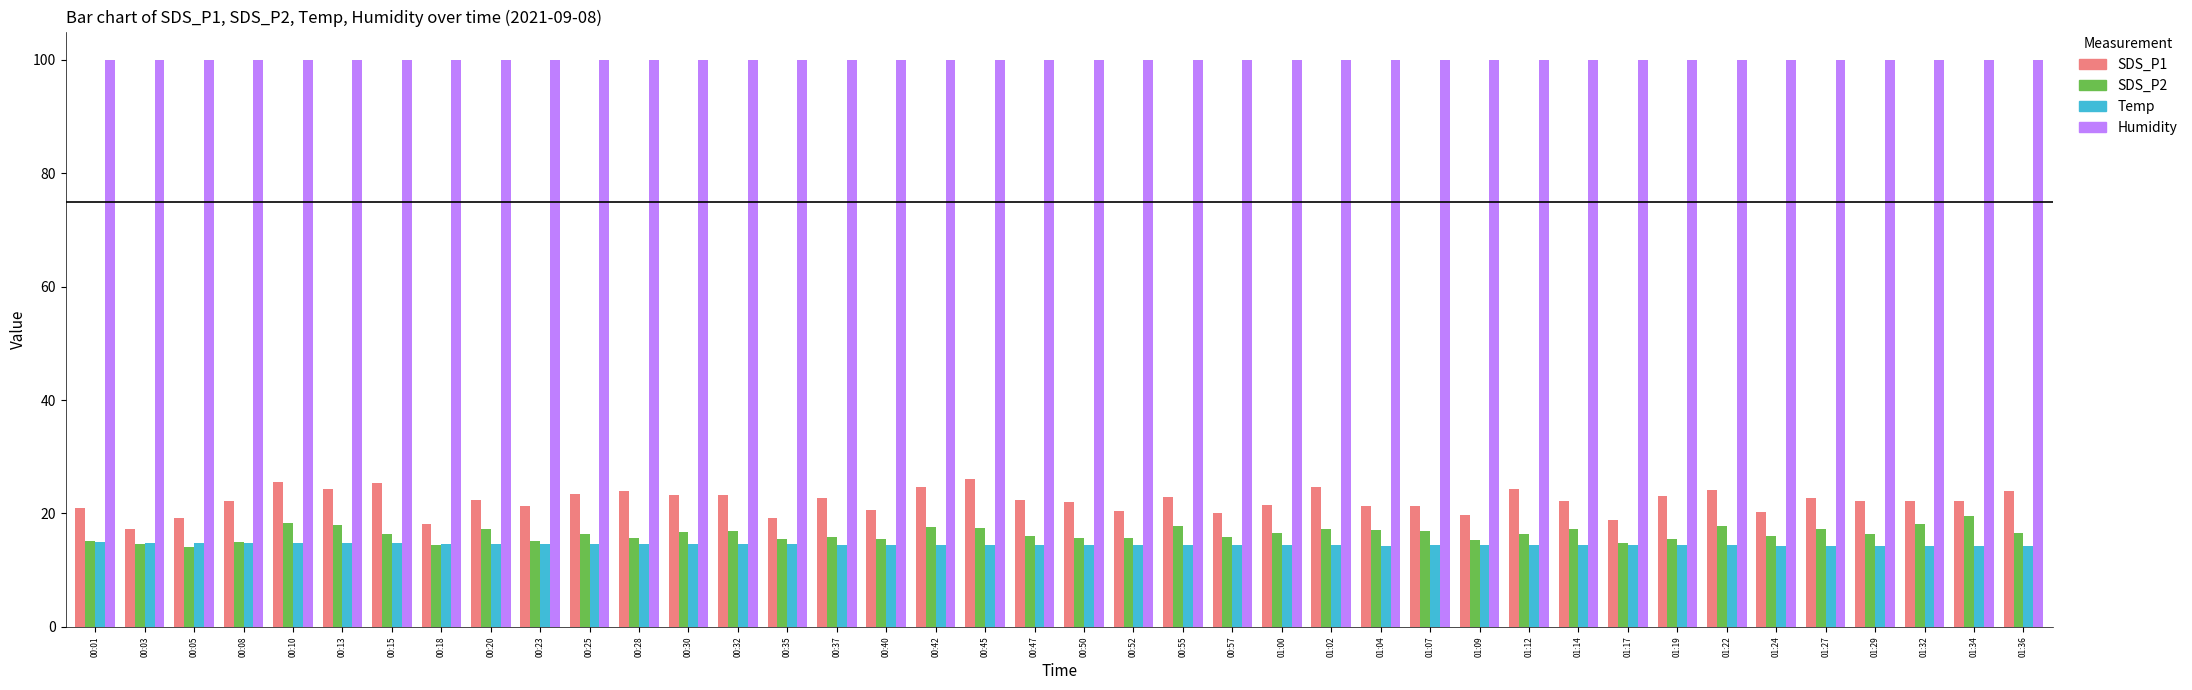

How many data points does each series have?

40